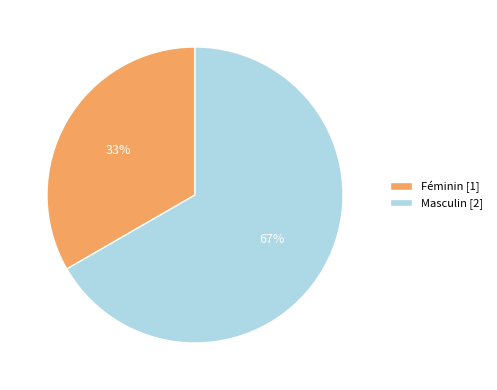

Do Masculin [2] and Féminin [1] together represent more than half of the pie?

Yes